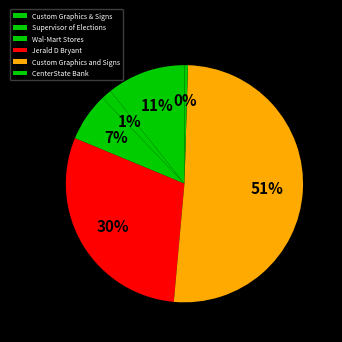

To the nearest percent, what is the combined percentage of Custom Graphics and Signs and CenterState Bank?

51%